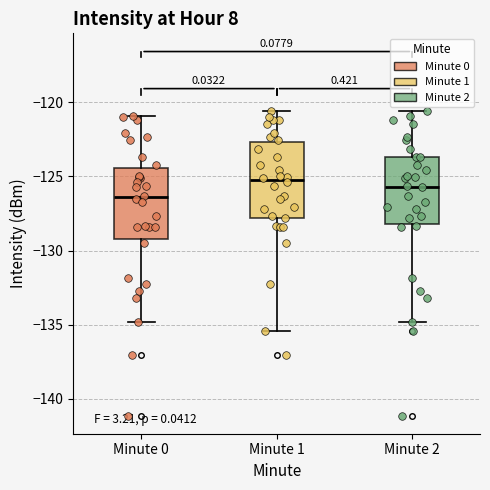

Reading left to right, read every box against the y-axis: the position of its median line, the range the box covers, and the ends of its whiskers. The values are not printed on the chart, so give them approximately, as read against the axis.

Minute 0: median -126.5, box -129.0 to -124.5, whiskers -135.0 to -121.0
Minute 1: median -125.0, box -128.0 to -122.5, whiskers -135.5 to -120.5
Minute 2: median -125.5, box -128.0 to -123.5, whiskers -135.0 to -120.5